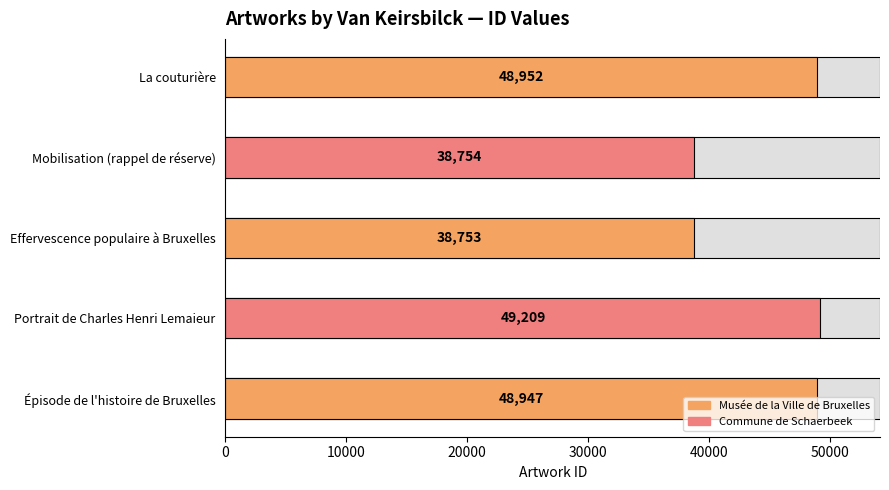

The chart shows a value of 38753 at Effervescence populaire à Bruxelles. True or false?

True